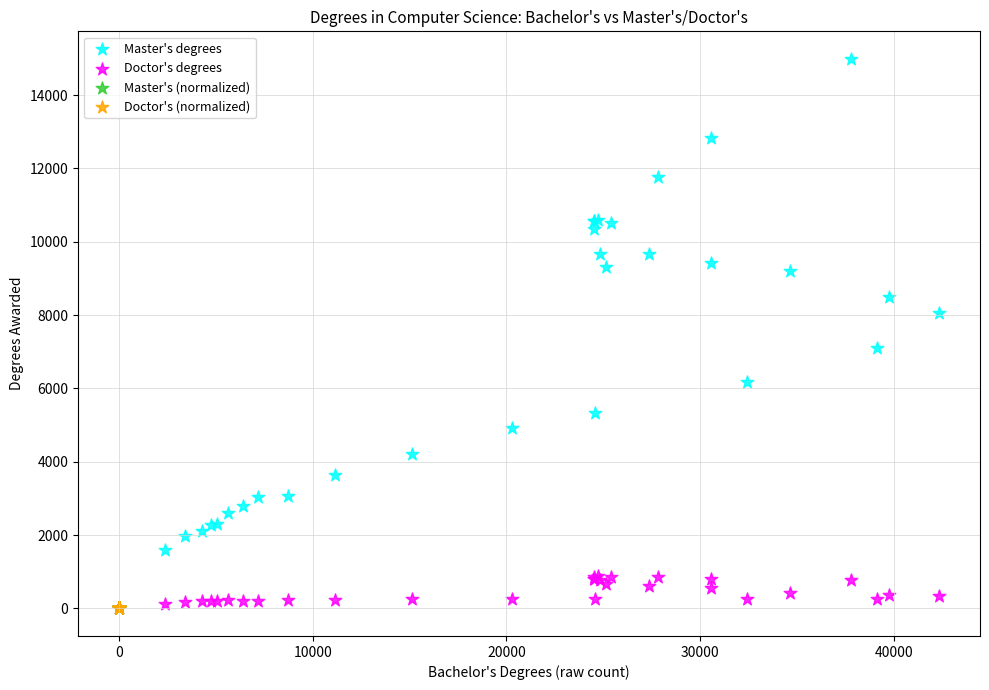

Which series has the largest Y range (max minus min)?

Master's degrees